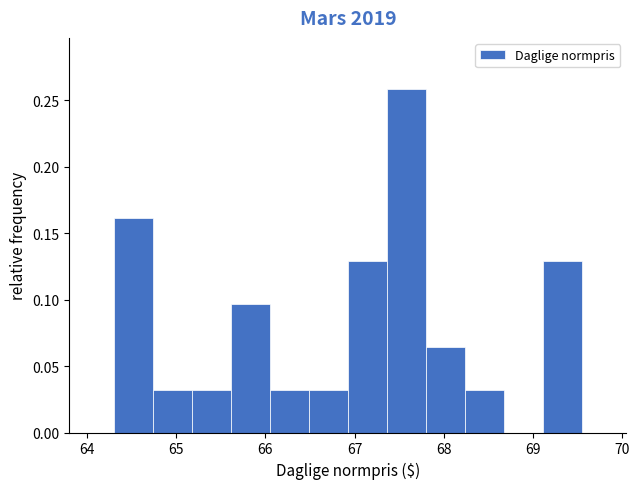

Reading left to right, transcribe this chart: for each bar, give the range it covers on the x-axis and its height. Neither the bar edges nor the heights are printed on the chart, so give them approximately, as read against the axes.

64.3 to 64.7: 0.160
64.7 to 65.2: 0.030
65.2 to 65.6: 0.030
65.6 to 66.1: 0.095
66.1 to 66.5: 0.030
66.5 to 66.9: 0.030
66.9 to 67.4: 0.130
67.4 to 67.8: 0.260
67.8 to 68.2: 0.065
68.2 to 68.7: 0.030
68.7 to 69.1: 0
69.1 to 69.6: 0.130